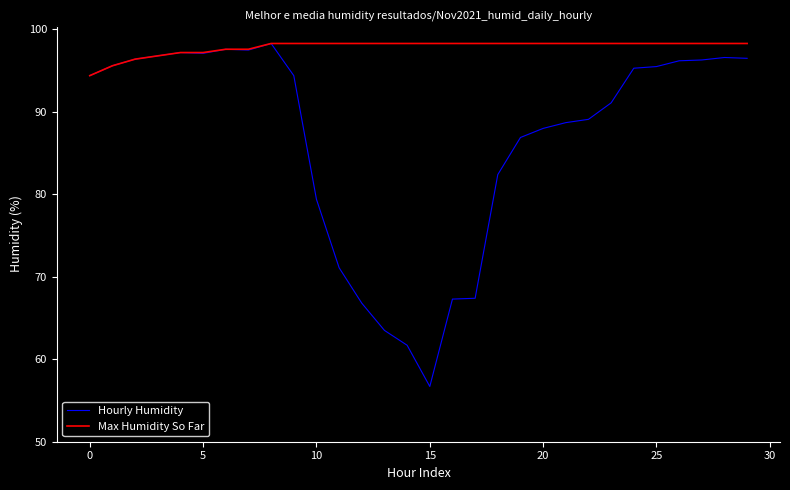

List the series in order of their overall mean, highest first.

Max Humidity So Far, Hourly Humidity